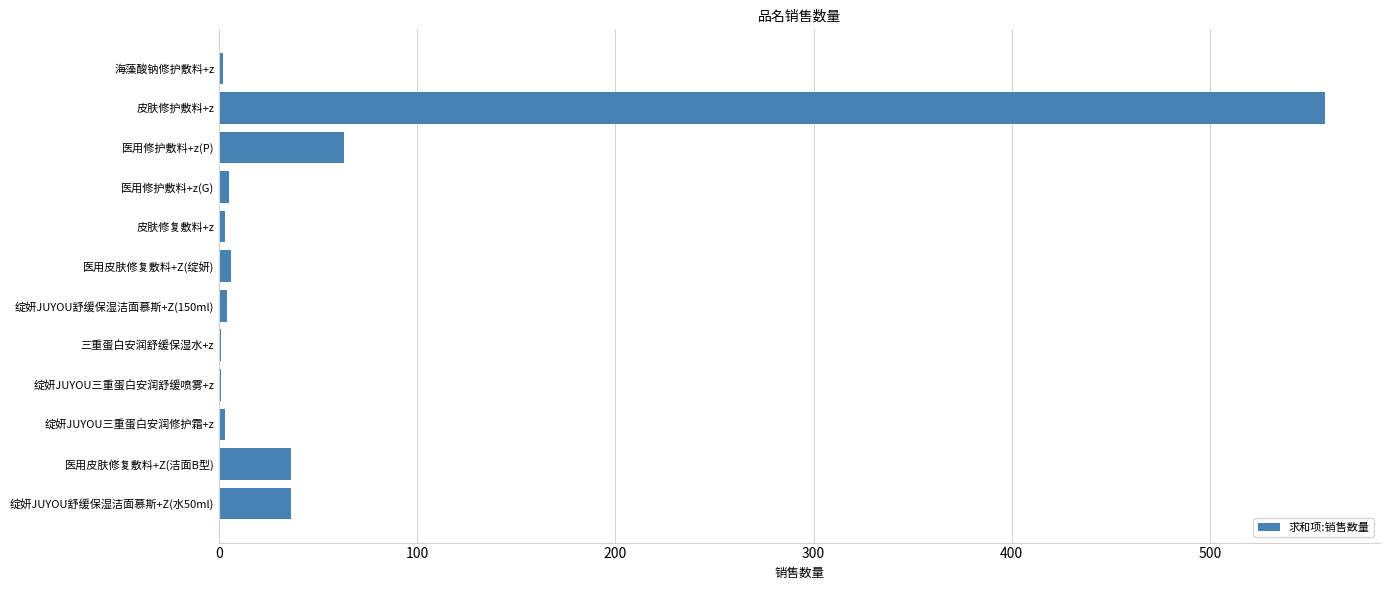

At which label is the value closest to 279?

医用修护敷料+z(P)